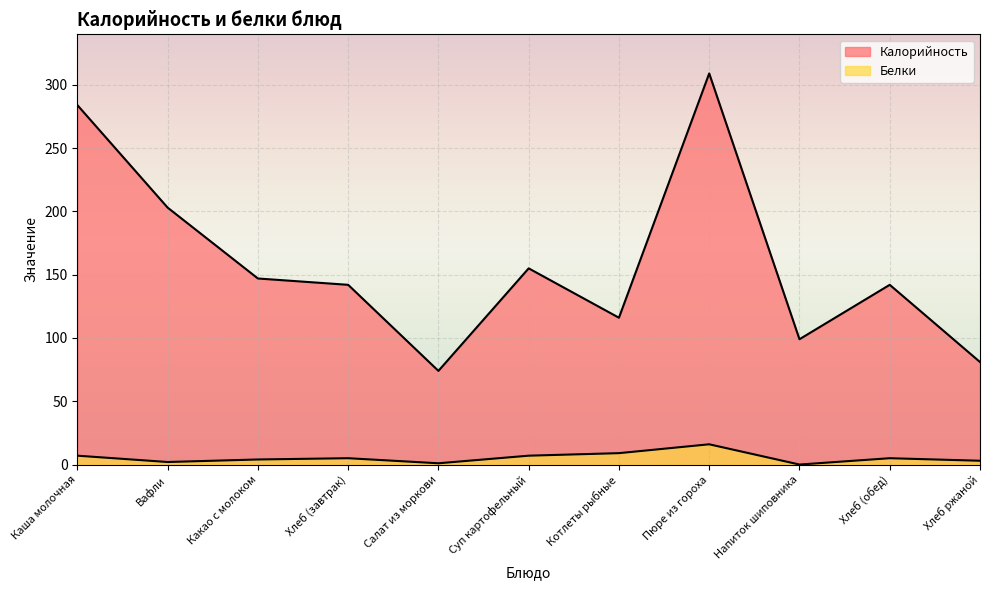

True or false: Калорийность has a value of 155 at Суп картофельный.

True